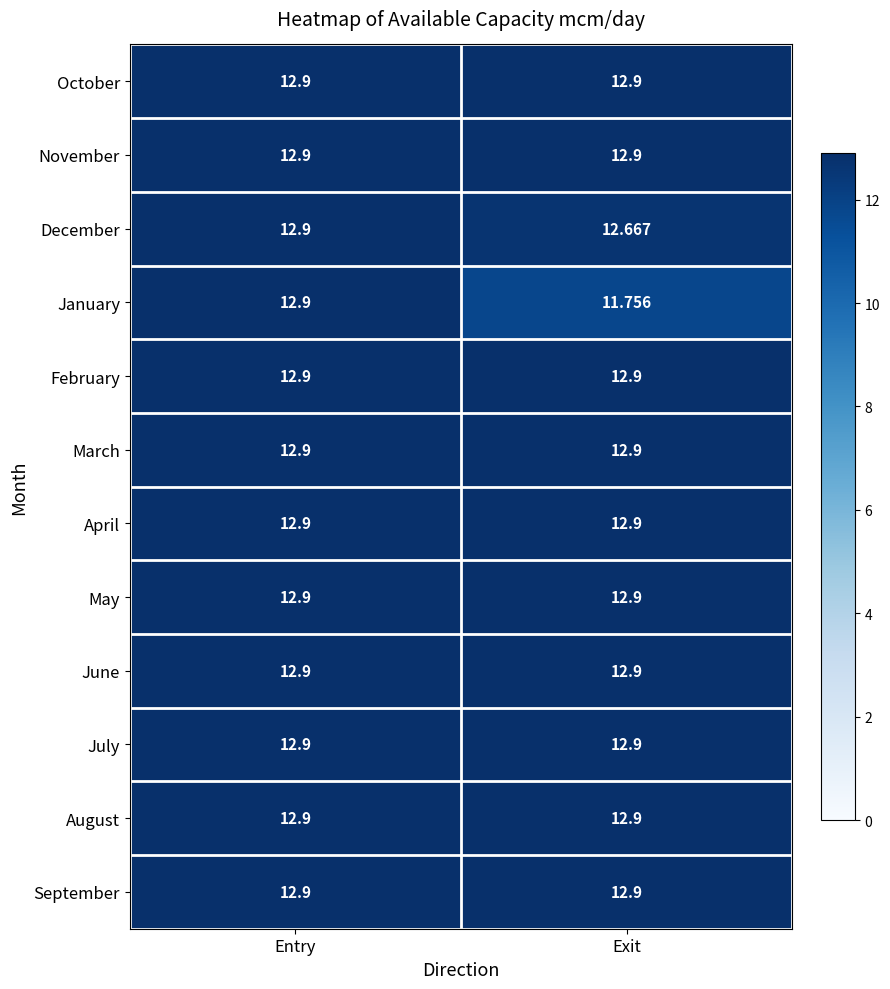

Which series changed the most between Entry and Exit?

January